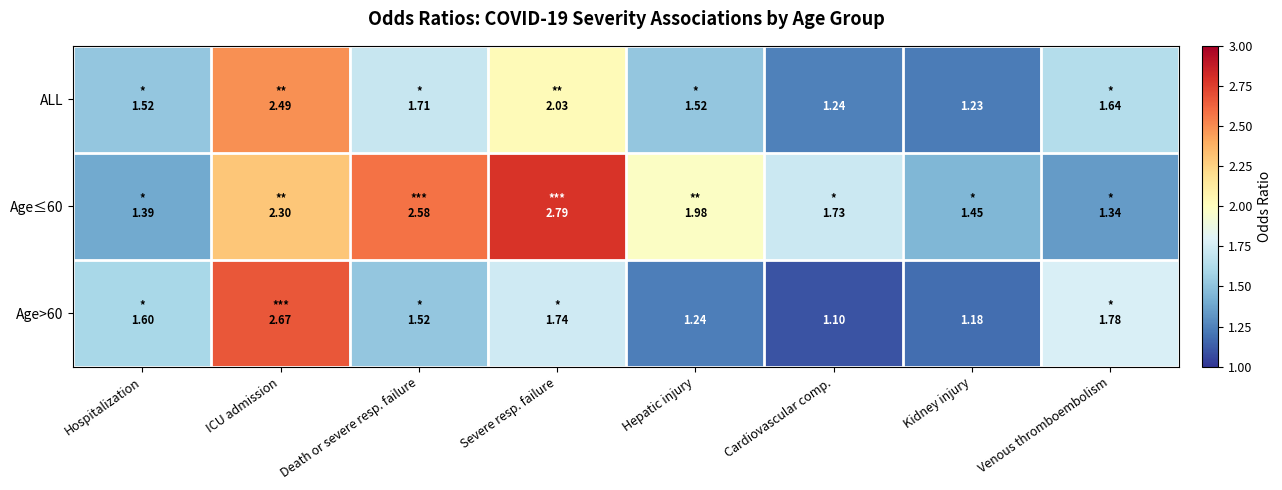

Read the ALL value at Death or severe resp. failure.

1.7